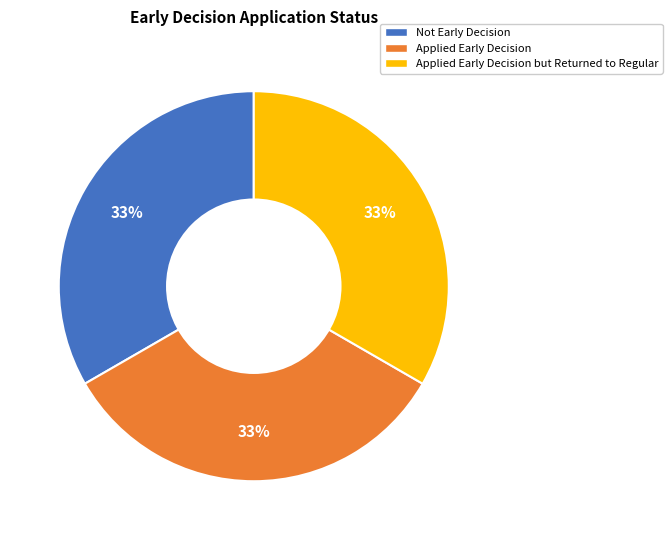

True or false: Applied Early Decision accounts for 28% of the total.

False